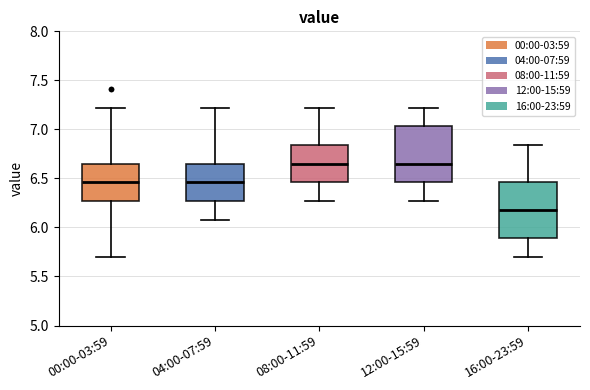

Reading left to right, read every box against the y-axis: the position of its median line, the range the box covers, and the ends of its whiskers. The values are not printed on the chart, so give them approximately, as read against the axis.

00:00-03:59: median 6.45, box 6.25 to 6.65, whiskers 5.70 to 7.20
04:00-07:59: median 6.45, box 6.25 to 6.65, whiskers 6.10 to 7.20
08:00-11:59: median 6.65, box 6.45 to 6.85, whiskers 6.25 to 7.20
12:00-15:59: median 6.65, box 6.45 to 7.05, whiskers 6.25 to 7.20
16:00-23:59: median 6.20, box 5.90 to 6.45, whiskers 5.70 to 6.85